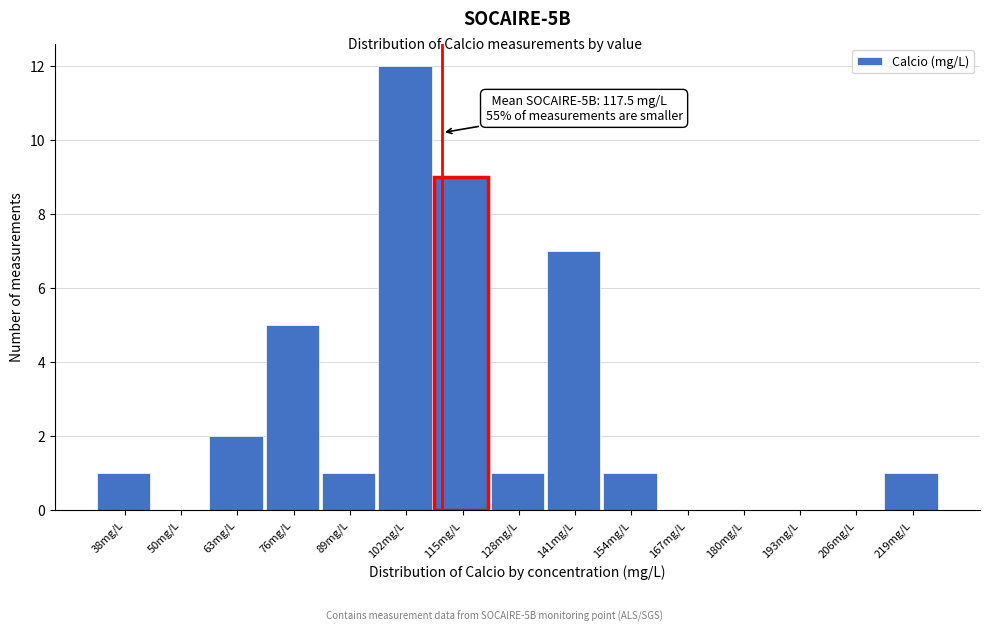

Reading left to right, list all the values displayed in this chart.

38mg/L=1	50mg/L=0	63mg/L=2	76mg/L=5	89mg/L=1	102mg/L=12	115mg/L=9	128mg/L=1	141mg/L=7	154mg/L=1	167mg/L=0	180mg/L=0	193mg/L=0	206mg/L=0	219mg/L=1